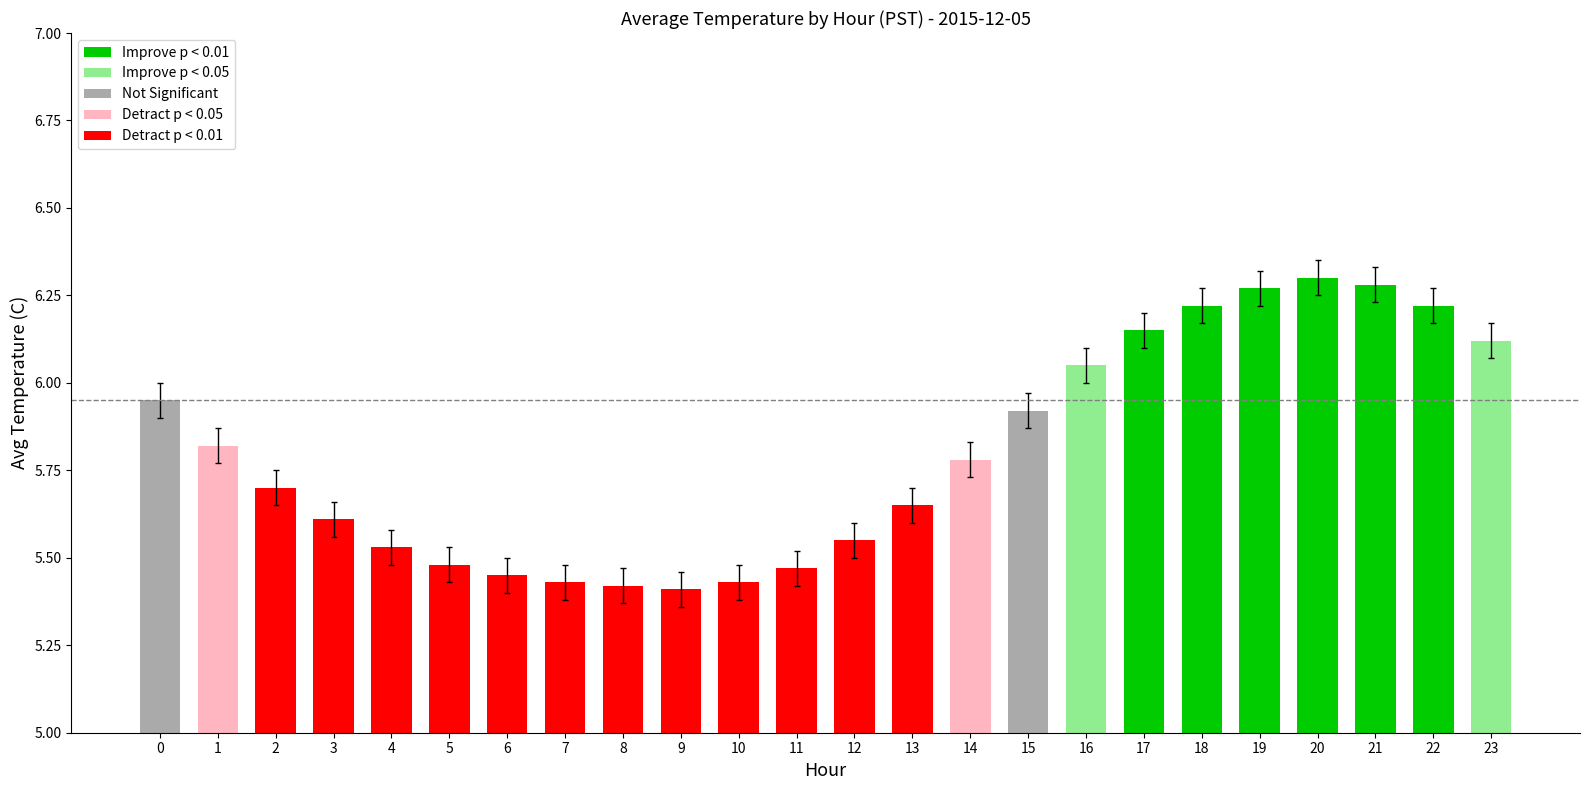

The value at 20 is 9.4. True or false?

False